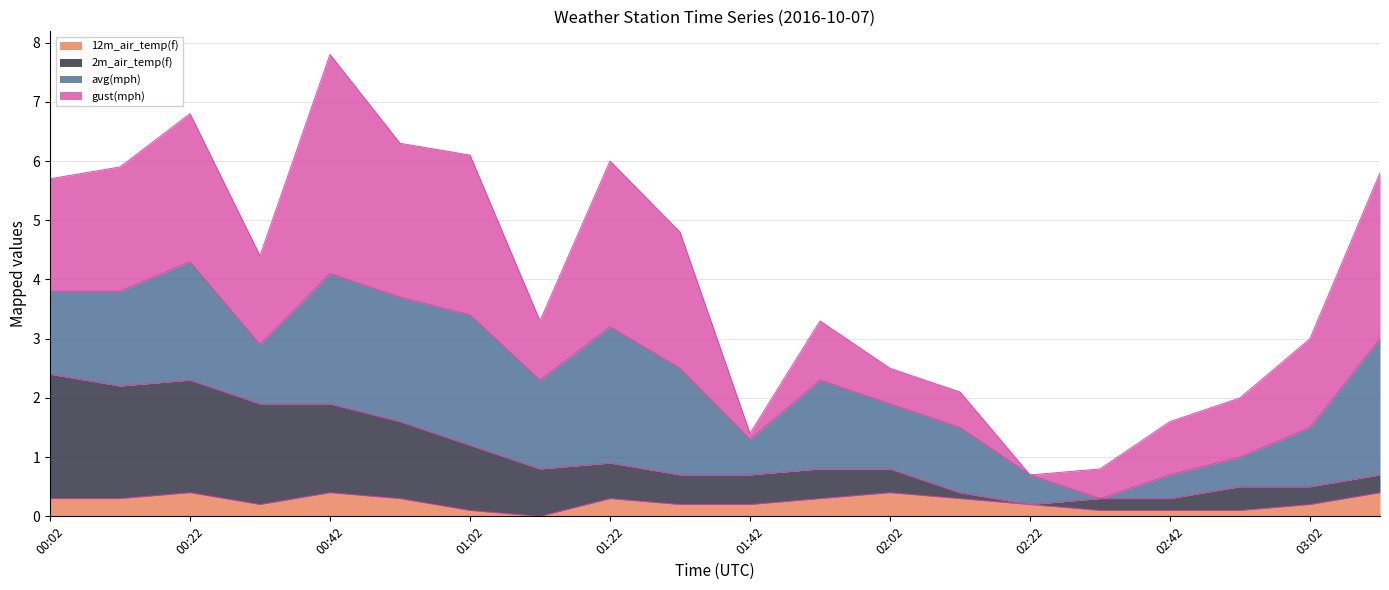

What is the sum of the 12m_air_temp(f) values at 03:02 and 02:22?

0.4